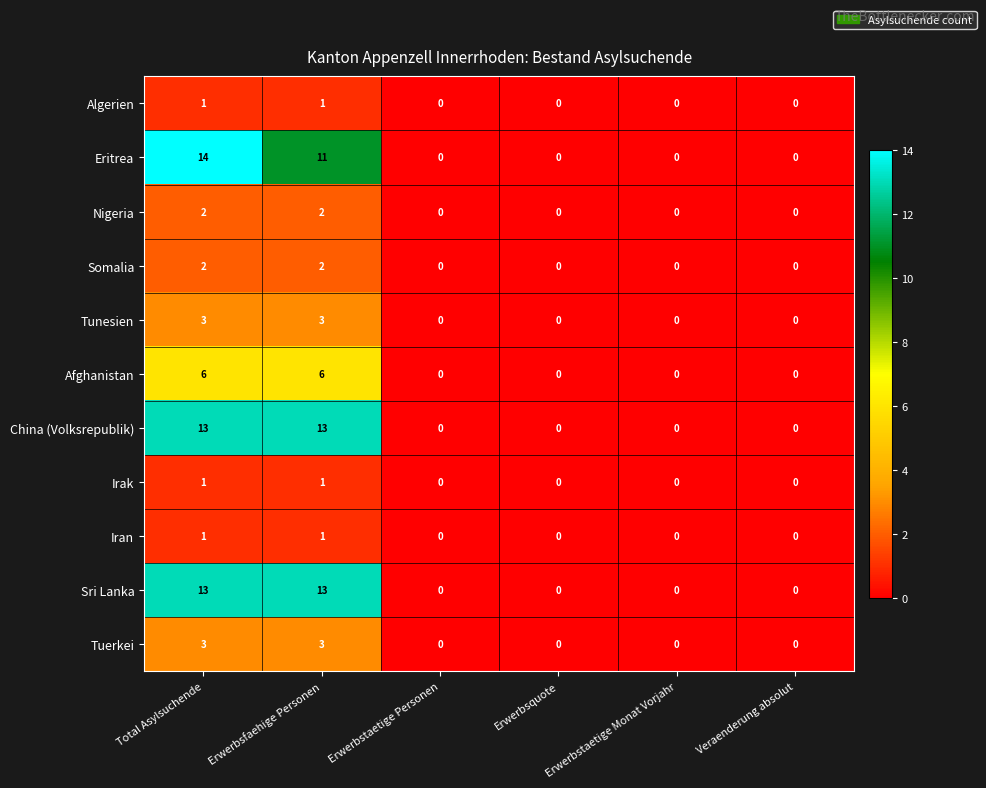

At which category does the chart reach its peak across all series?

Total Asylsuchende